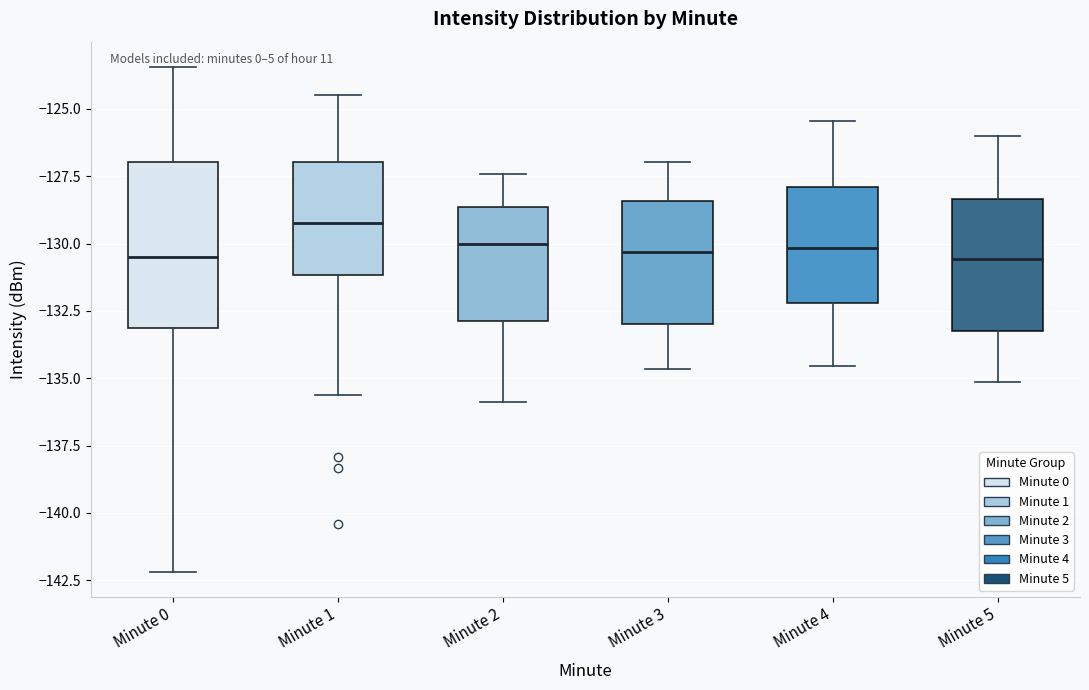

Comparing the boxes themselves (not the whiskers), which one is the tallest?

Minute 0